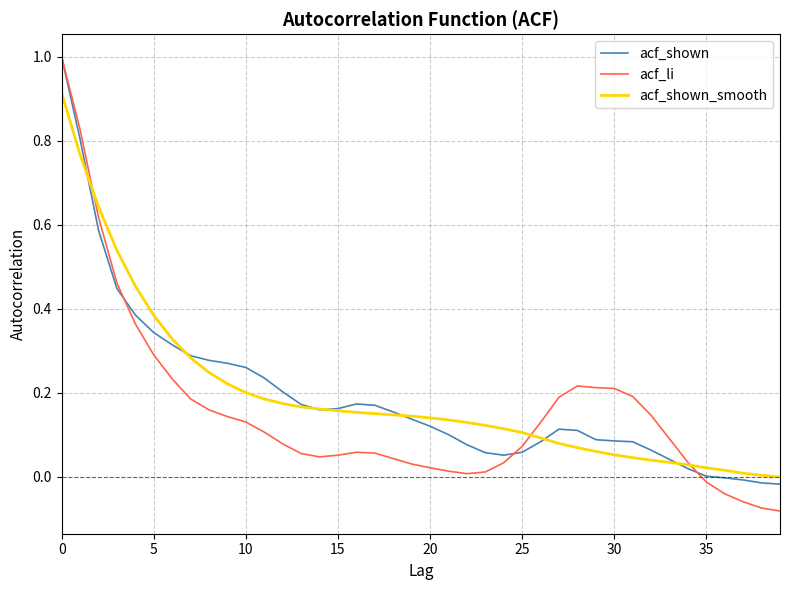

How many lines are shown in the chart?

3